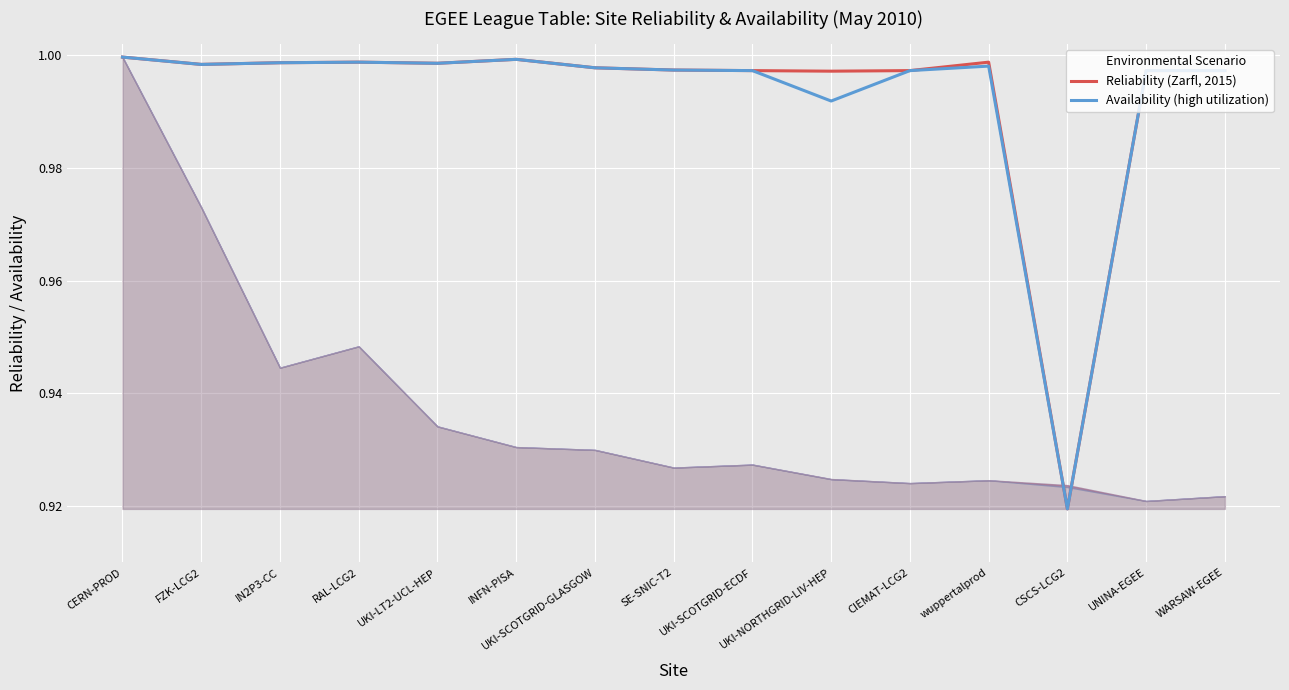

At how many categories does at least one series exceed 0?

15